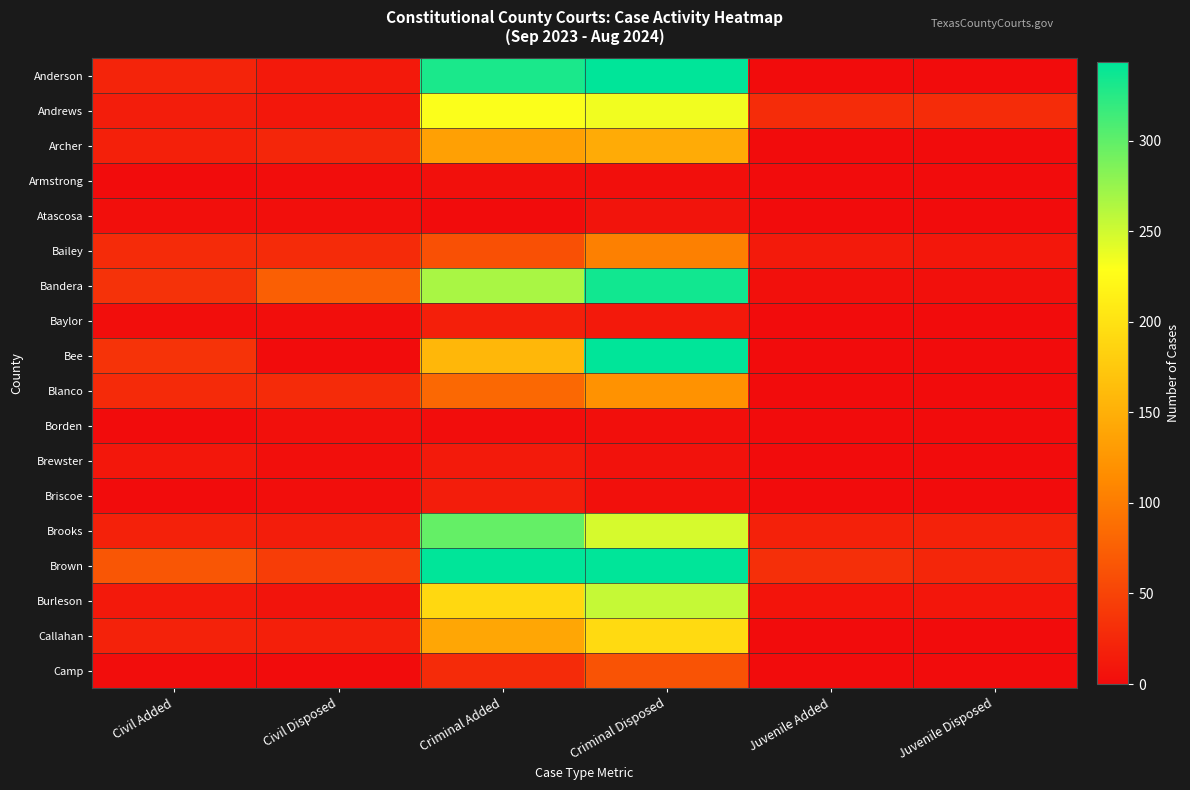

At Juvenile Added, list the series in order from largest to smallest.

Brown, Andrews, Brooks, Bailey, Burleson, Bandera, Anderson, Archer, Armstrong, Atascosa, Baylor, Bee, Blanco, Borden, Brewster, Briscoe, Callahan, Camp